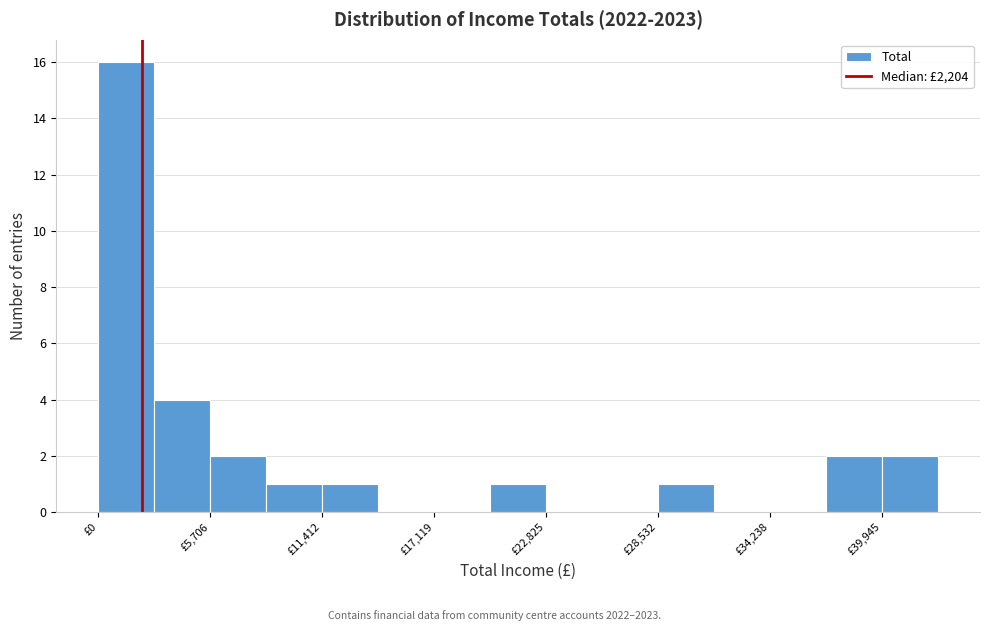

Around what value on the x-axis is the tallest bar? Give the approximate position of its centre, as read against the axis.

1000